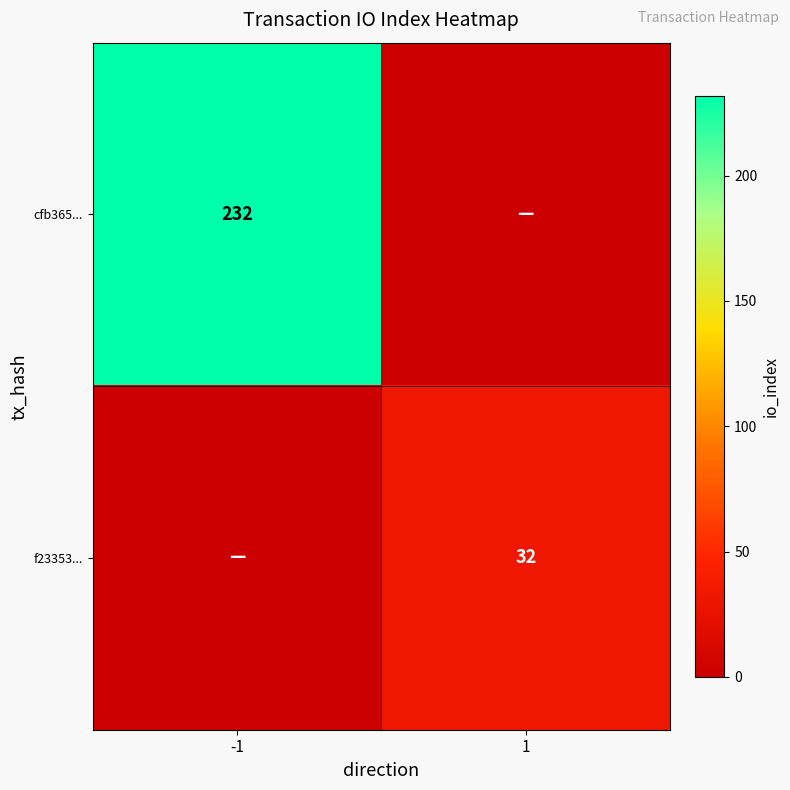

True or false: cfb365... has a value of 232 at -1.

True